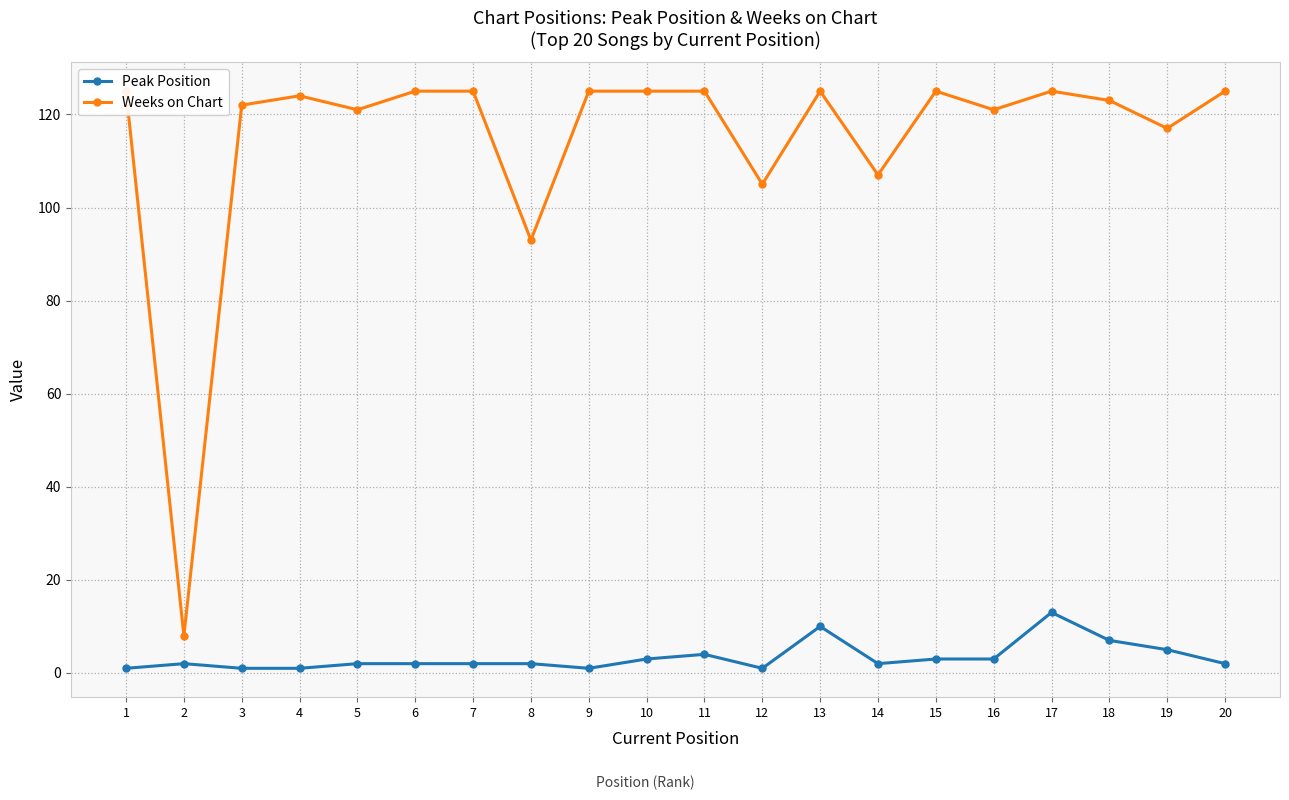

The Peak Position series shows 14 at 13. True or false?

False